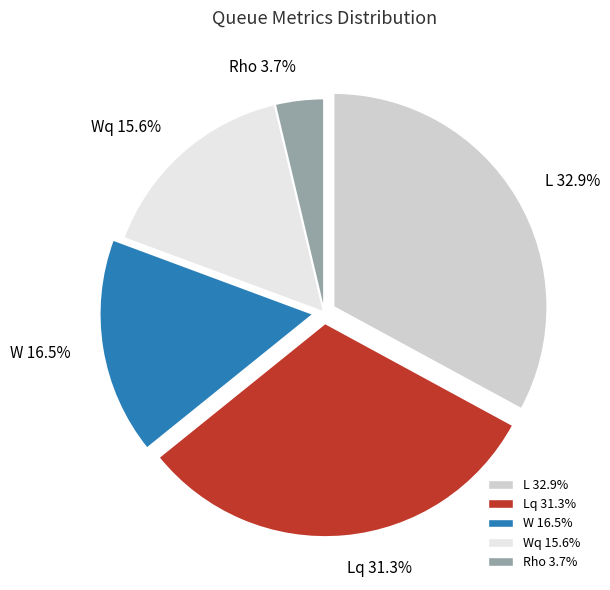

Which has a higher value, Lq 31.3% or W 16.5%?

Lq 31.3%